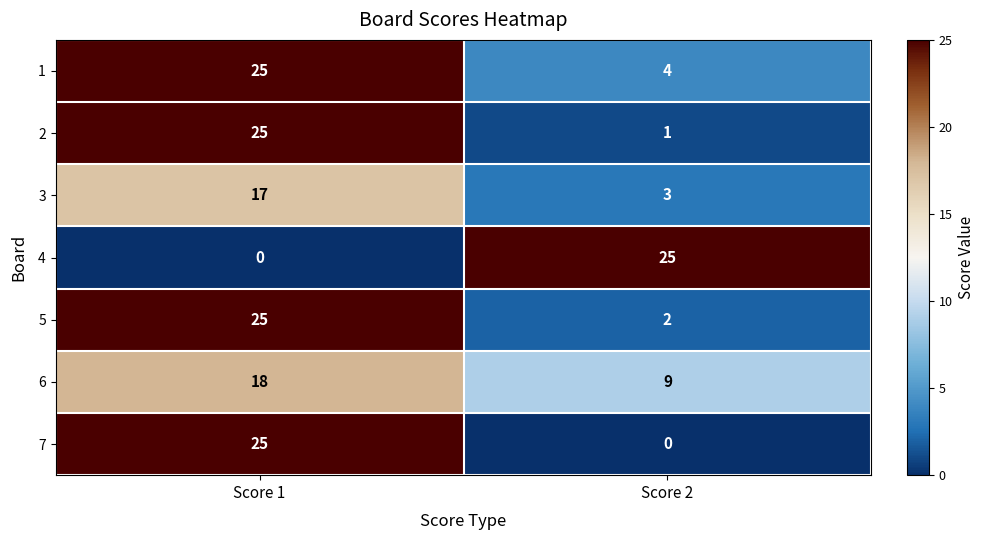

What is the maximum value for 2?

25